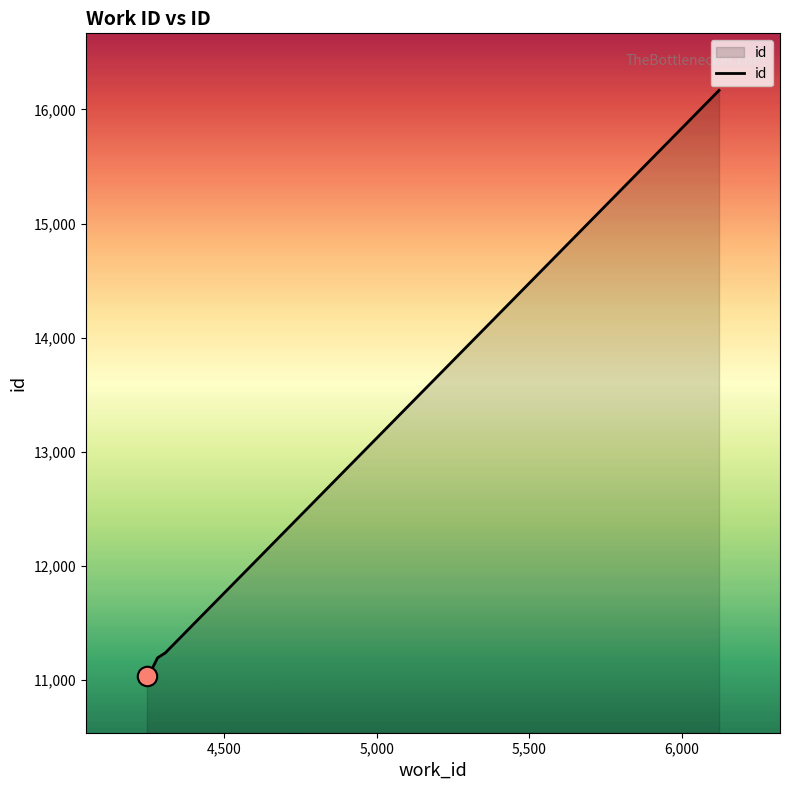

What is the smallest value displayed?

11038